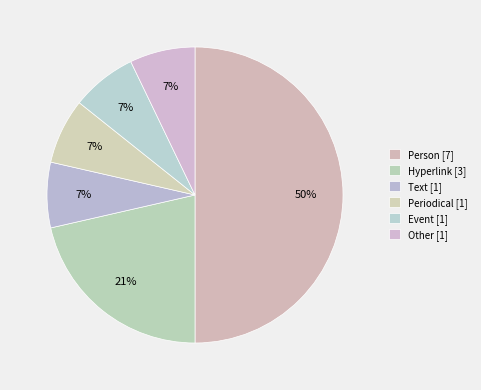

How many slices are in this pie chart?

6